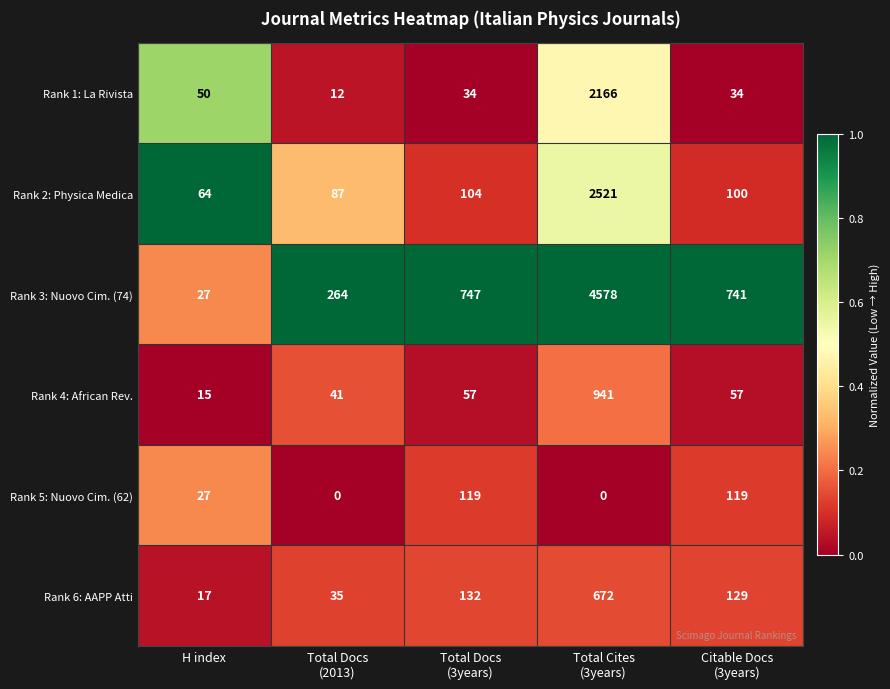

What is the greatest value displayed?

4578